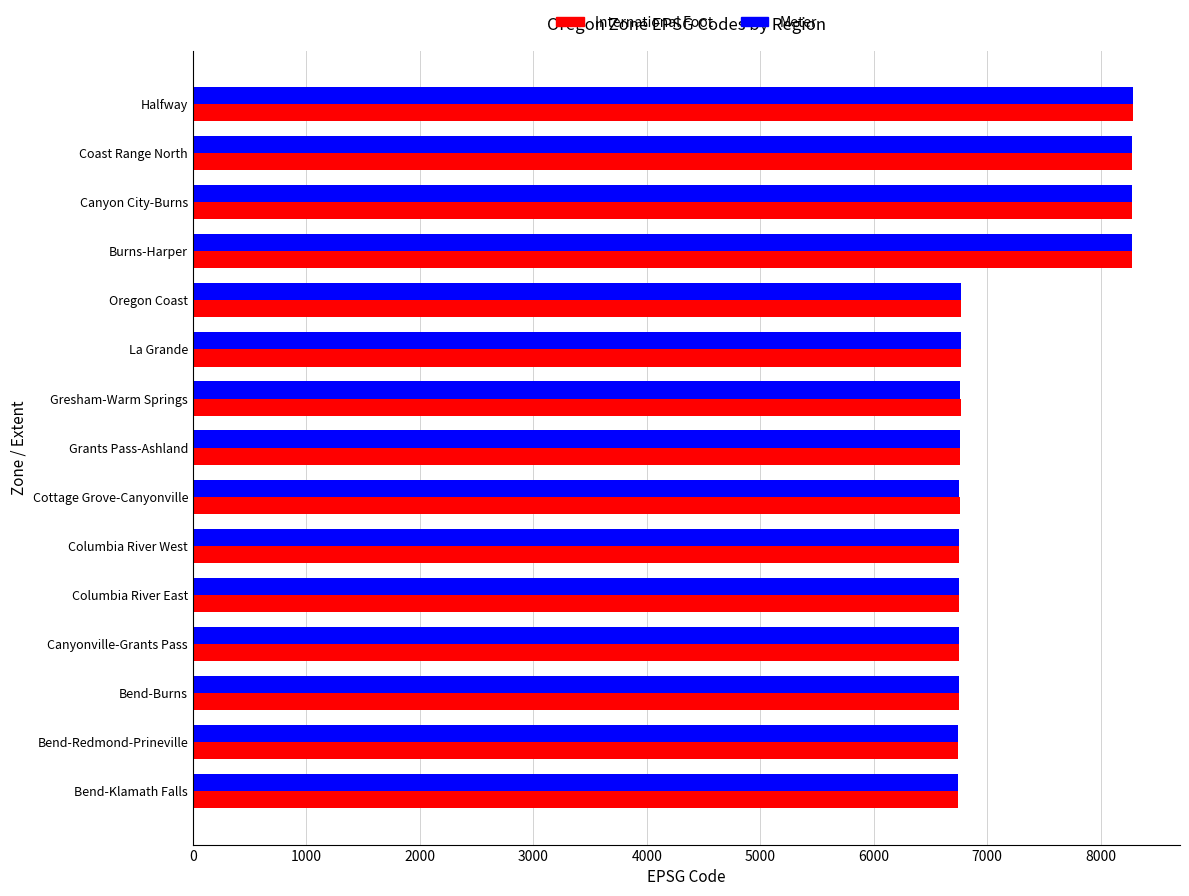

What is the value of the Meter bar at the 2nd from the left?

6745